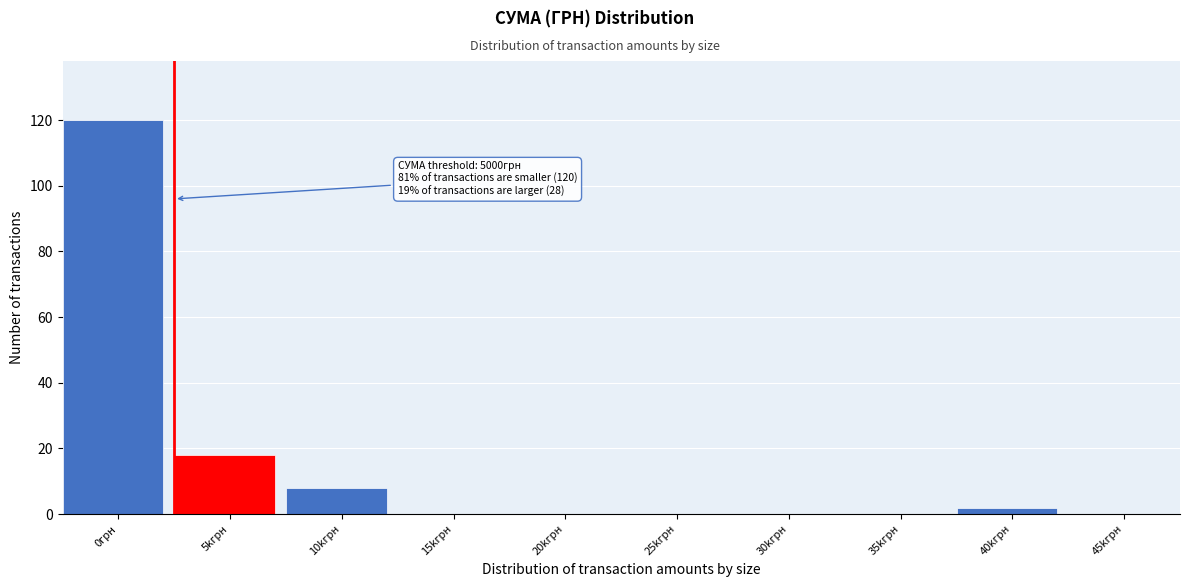

Reading left to right, what are all the values shown in this chart?

0грн=120	5kгрн=18	10kгрн=8	15kгрн=0	20kгрн=0	25kгрн=0	30kгрн=0	35kгрн=0	40kгрн=2	45kгрн=0